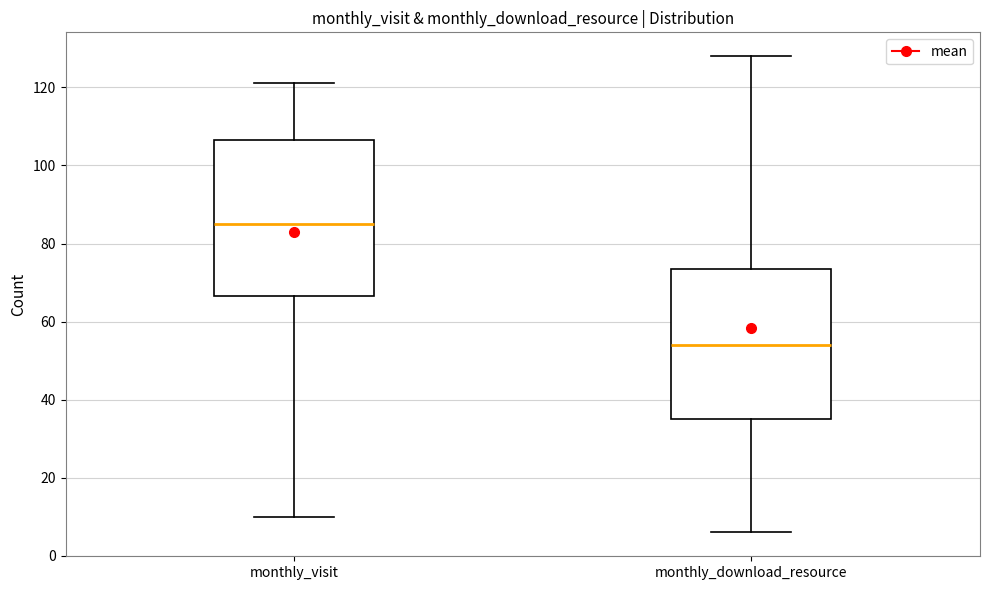

Which box's median line is the highest?

monthly_visit